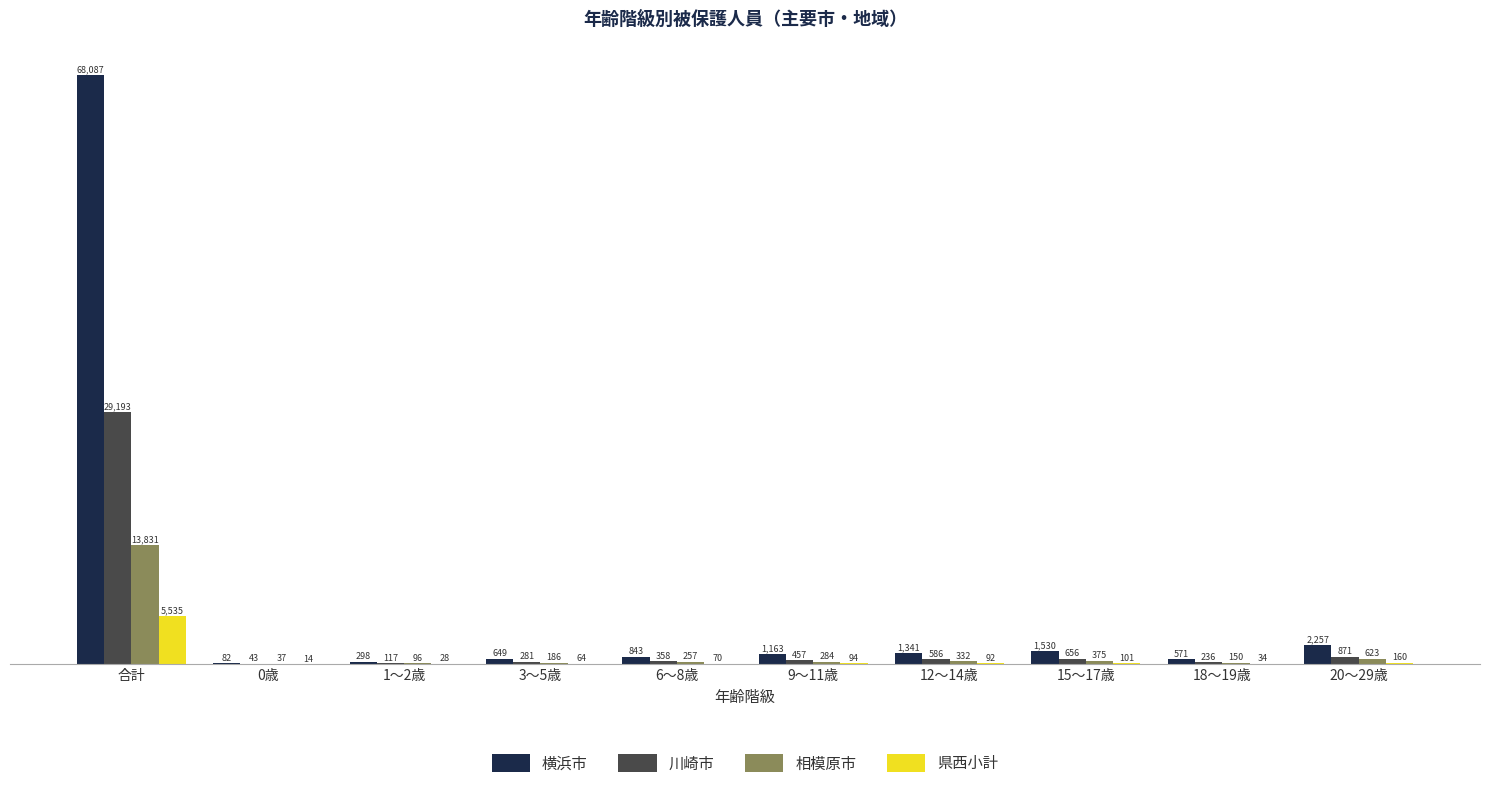

The 横浜市 series shows 2257 at 20～29歳. True or false?

True